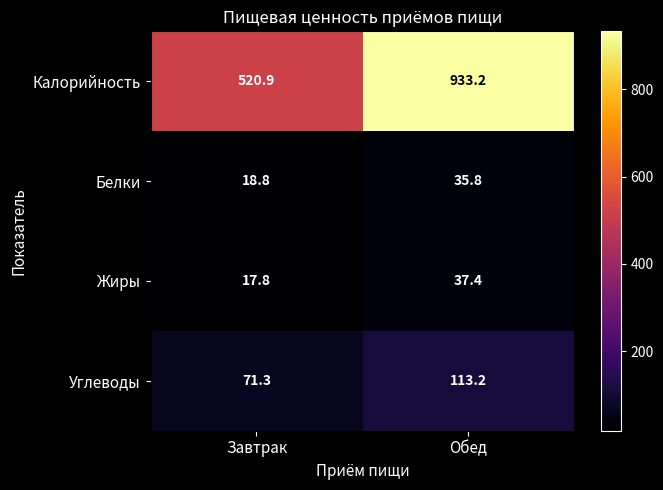

The Калорийность series shows 754.9 at Завтрак. True or false?

False